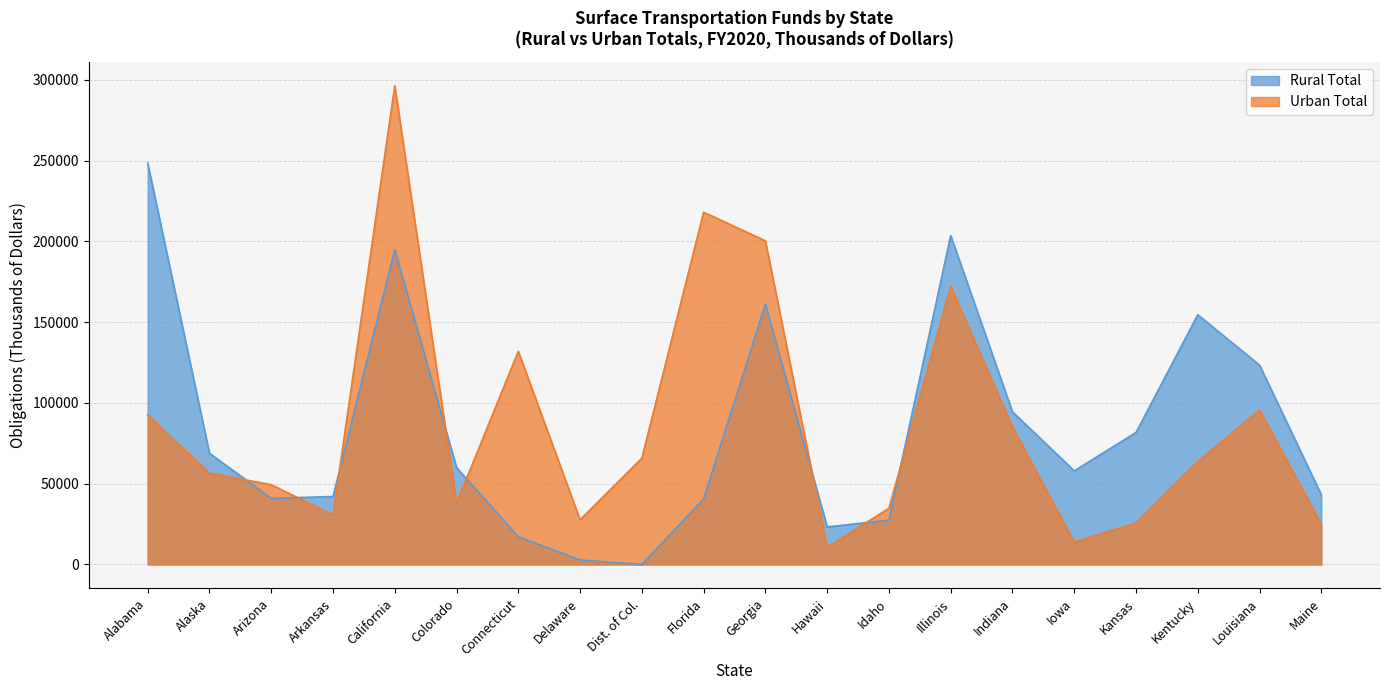

At which category does Urban Total reach its first local valley?

Arkansas